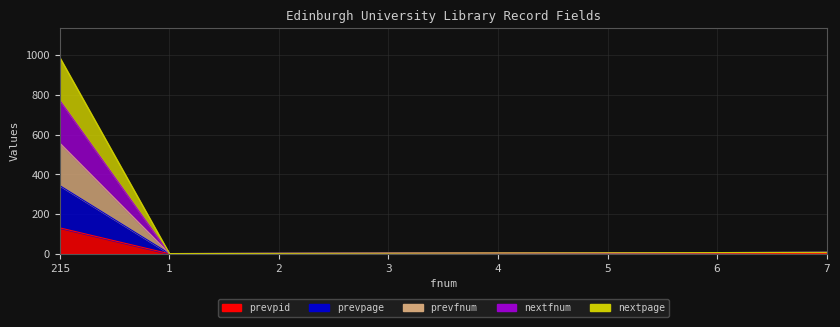

Which series has the largest range (max minus min)?

nextpage